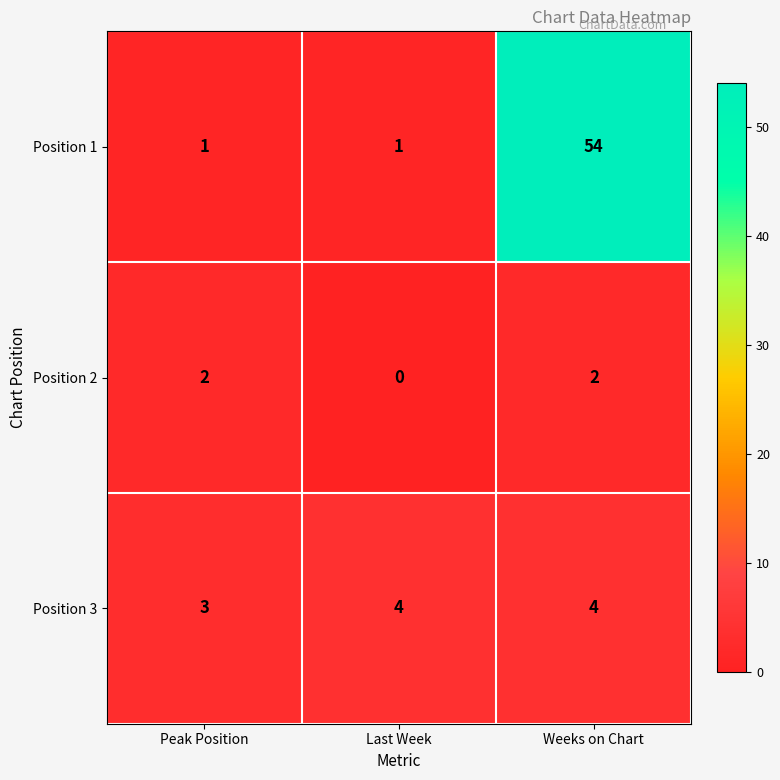

What is the average value of the Position 1 series?

19